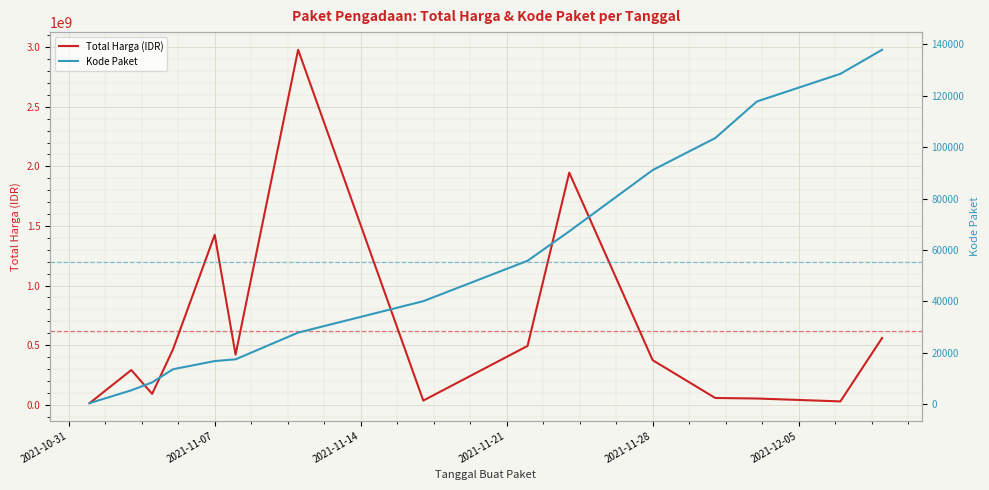

What is the difference between the maximum and second lowest values in the Kode Paket series?

132427